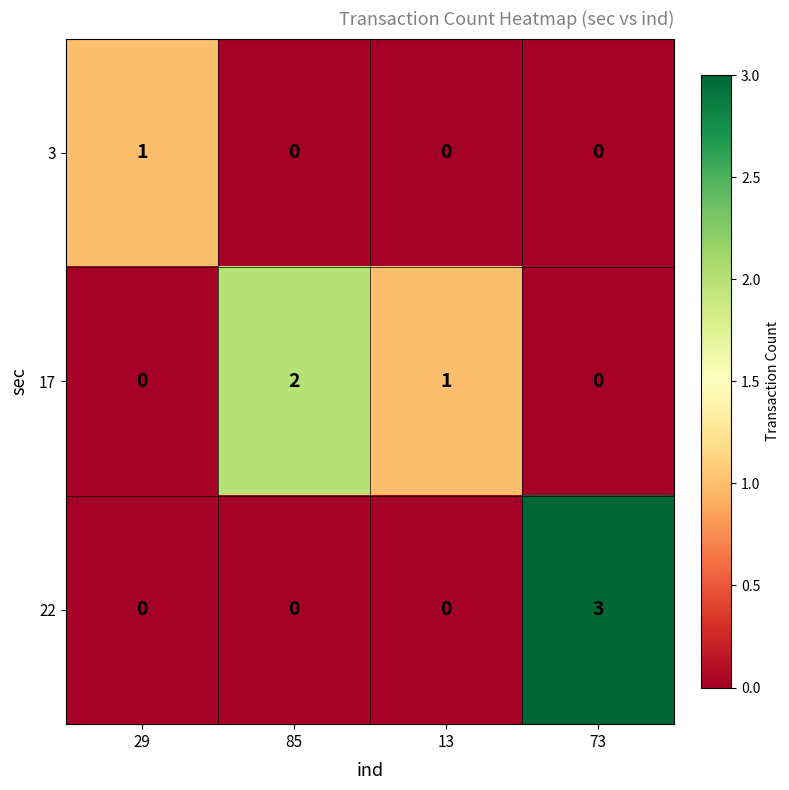

Is it true that 22 equals -2 at 85?

False